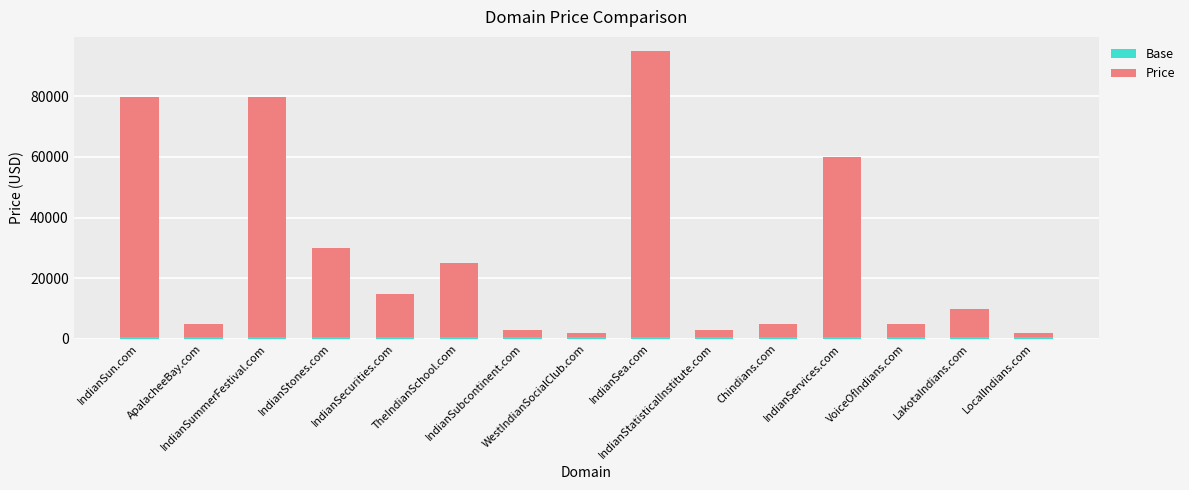

Rank the series at IndianSecurities.com from lowest to highest value.

Base, Price